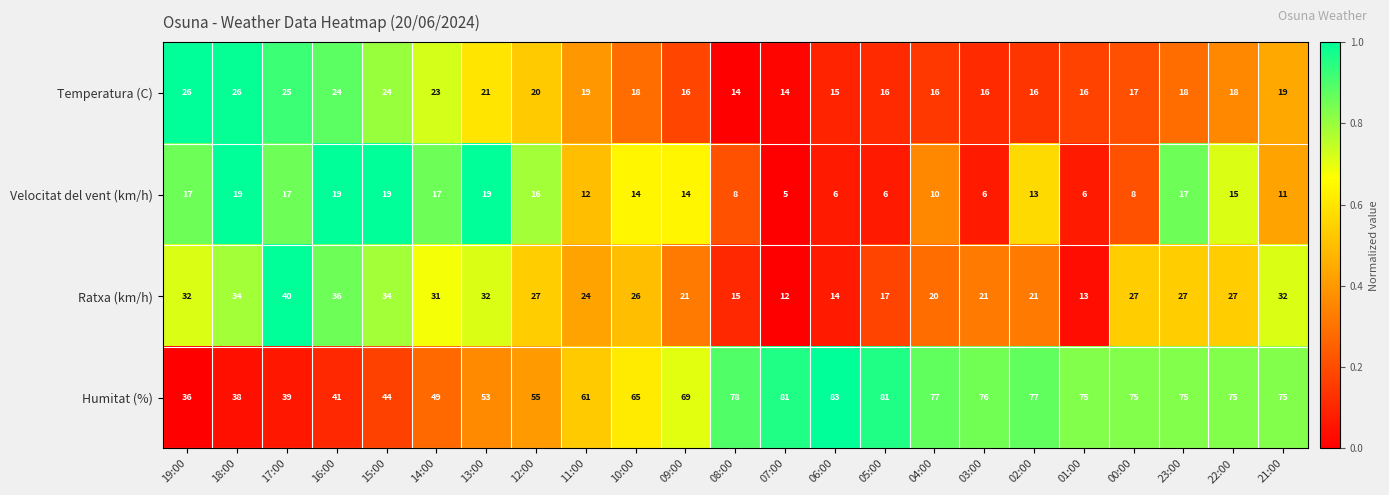

At 12:00, list the series in order from smallest to largest.

Velocitat del vent (km/h), Temperatura (C), Ratxa (km/h), Humitat (%)